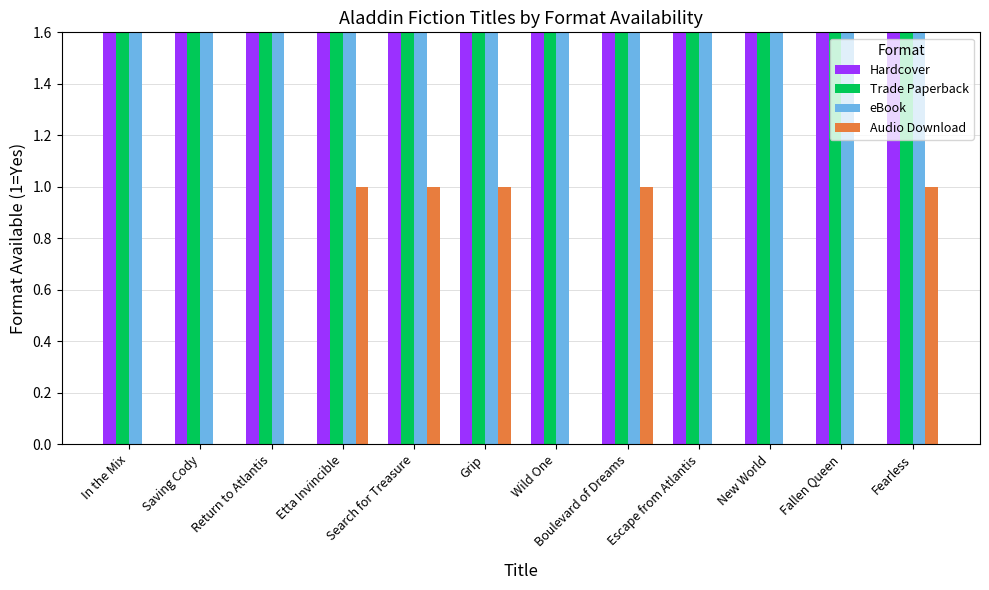

How many bars are there in total?

48